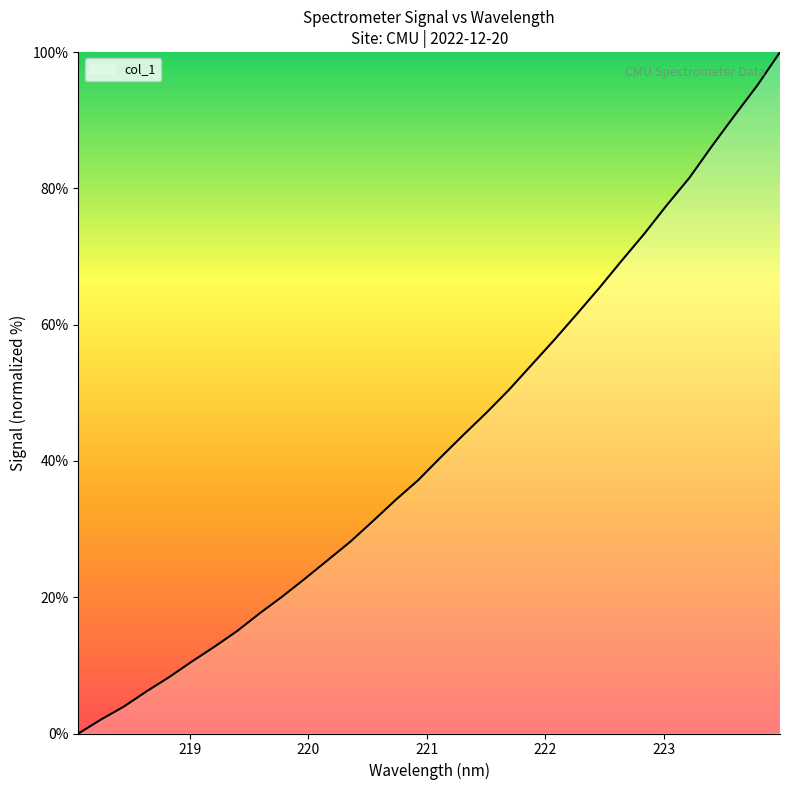

What is the difference between the maximum and minimum values?

100.0